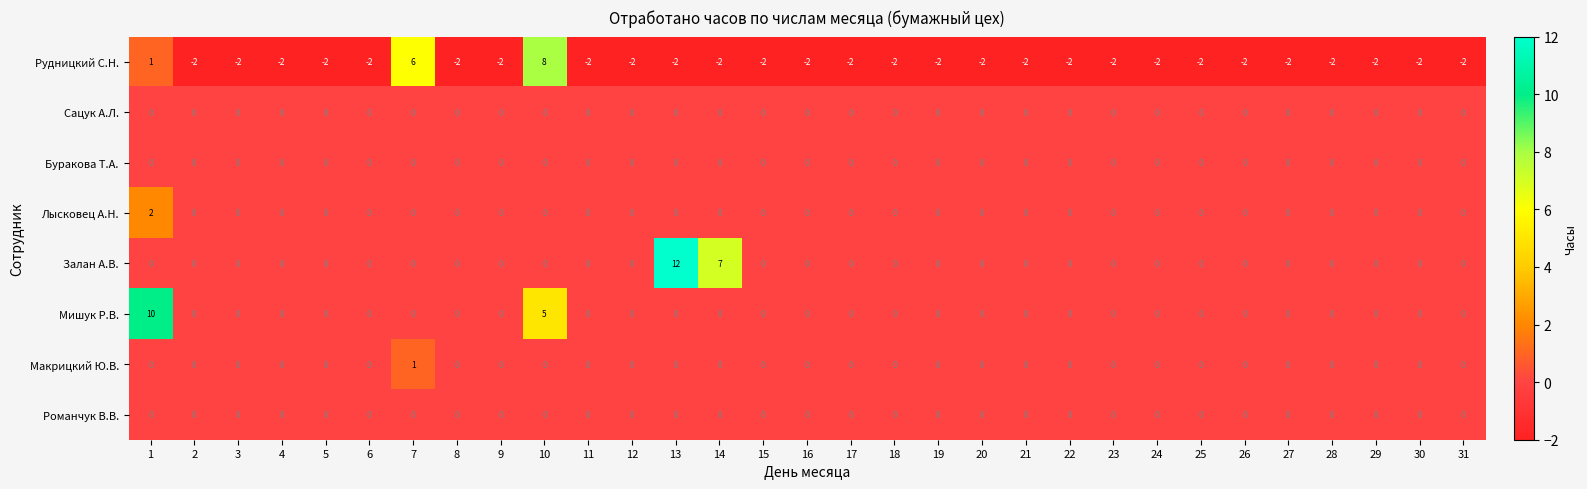

Which series has the widest spread of values?

Залан А.В.